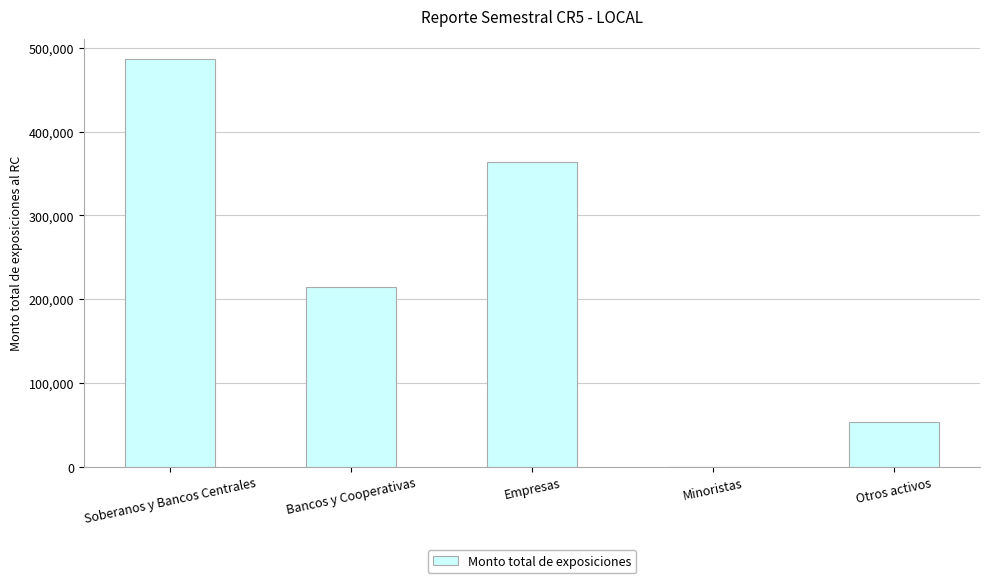

What is the change in value from Empresas to Otros activos?

-309741